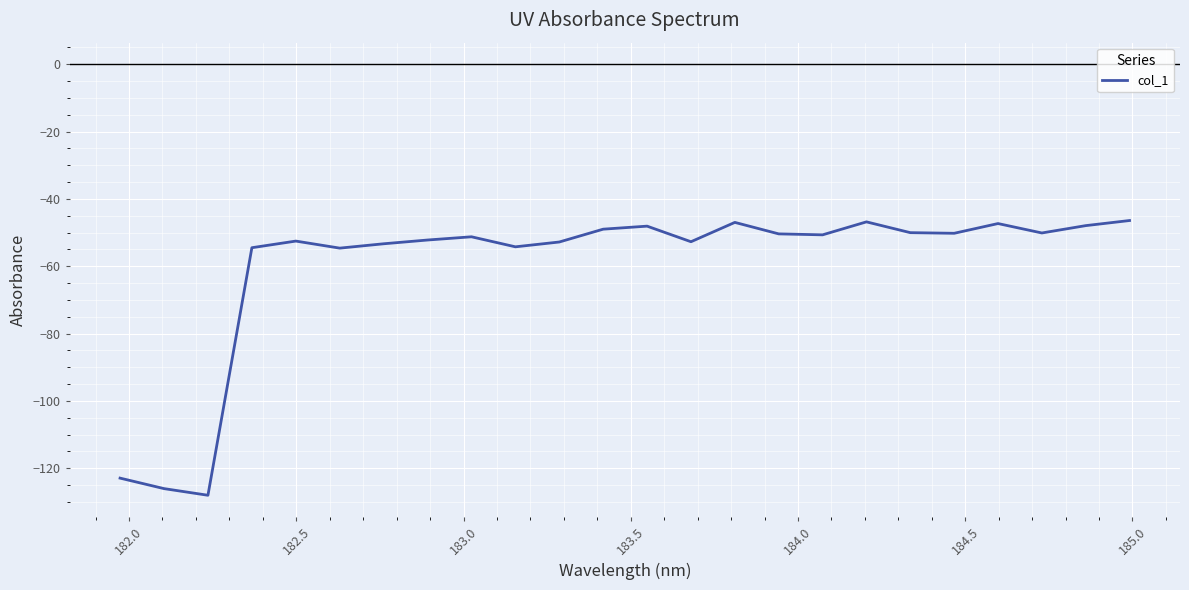

What is the greatest value displayed?

-46.4